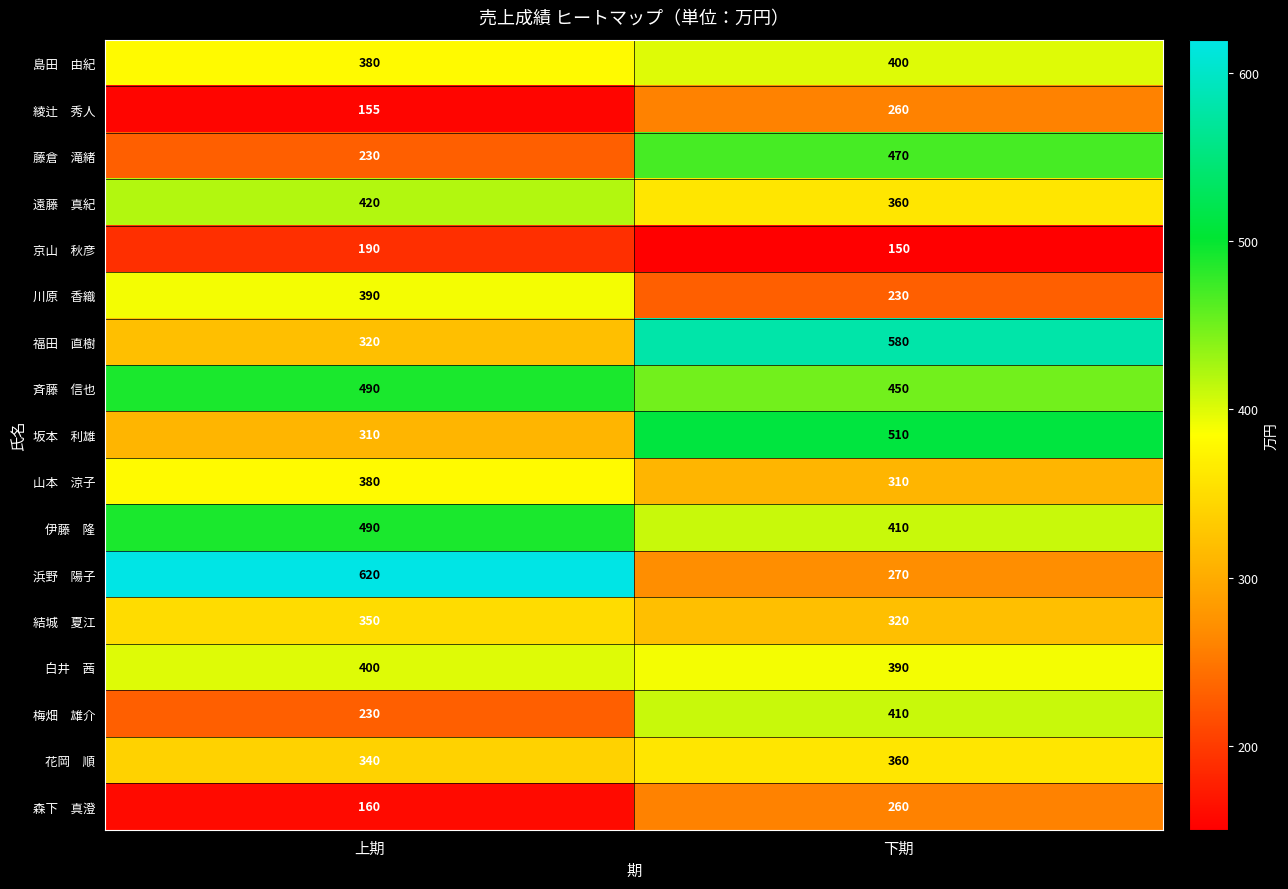

What is the spread (max minus min) of values at 上期?

465